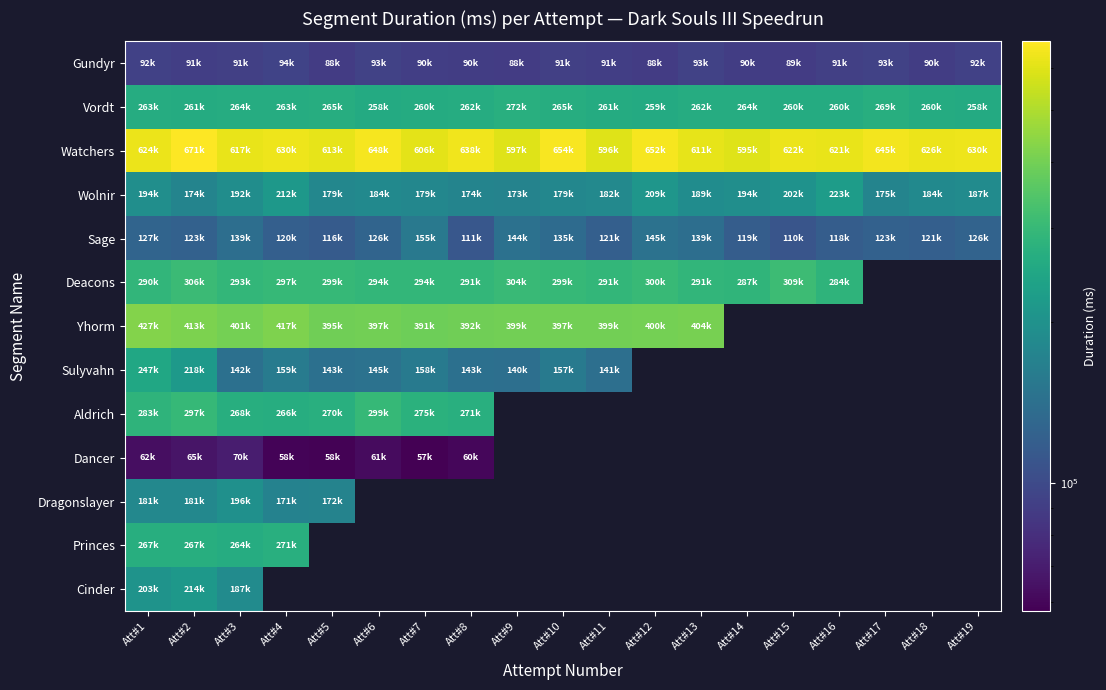

Which has a higher value, Att#2 or Att#17?

Att#17